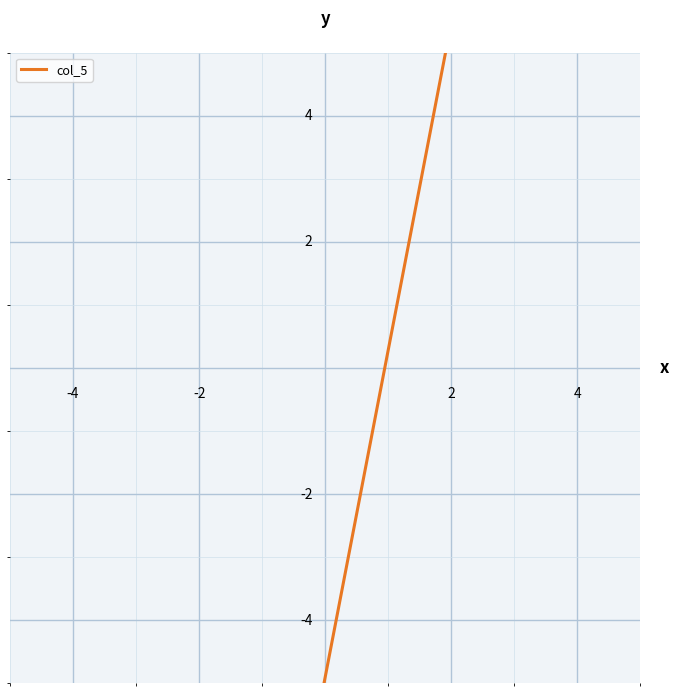

Does the chart display data point markers on the line(s)?

No